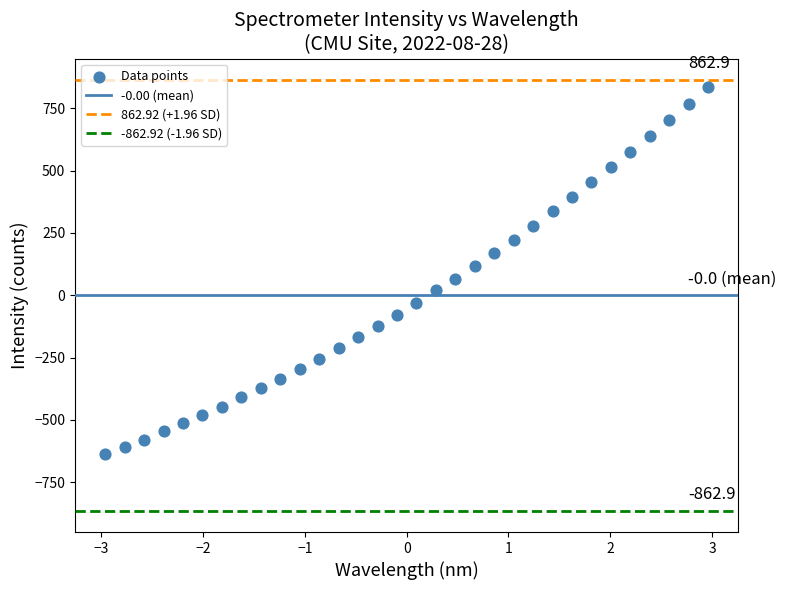

What is the range of X values (max minus min)?

5.9